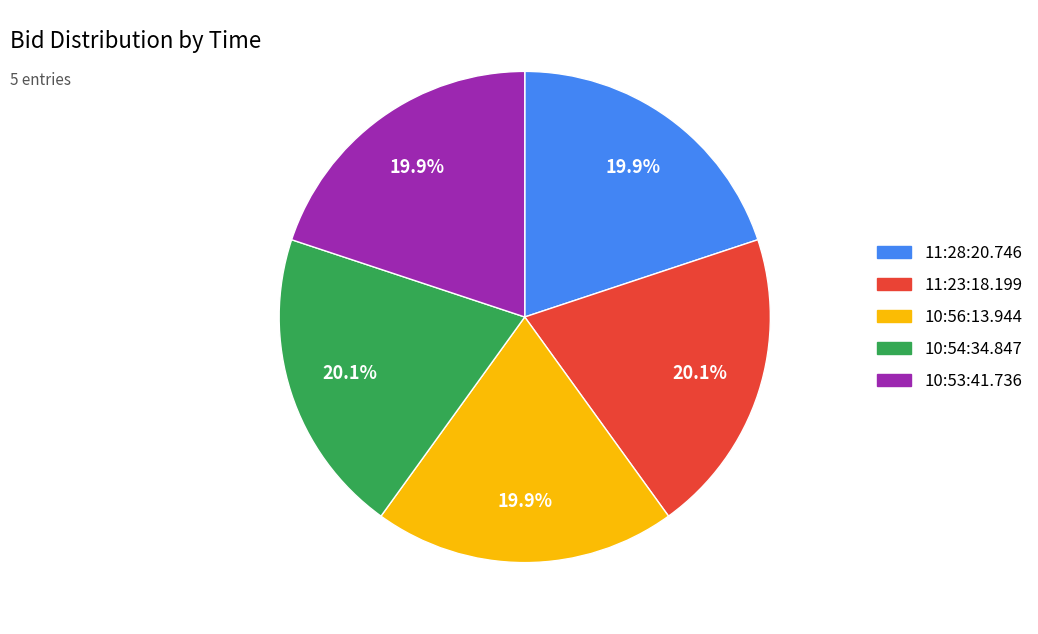

Count the number of slices in the pie.

5